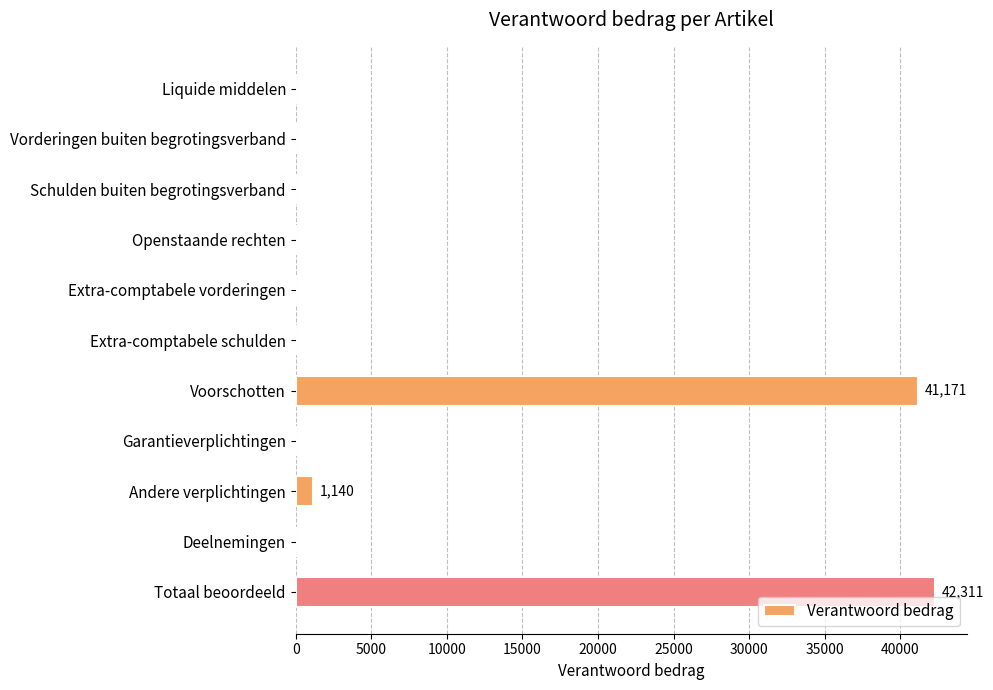

How many data points does each series have?

11